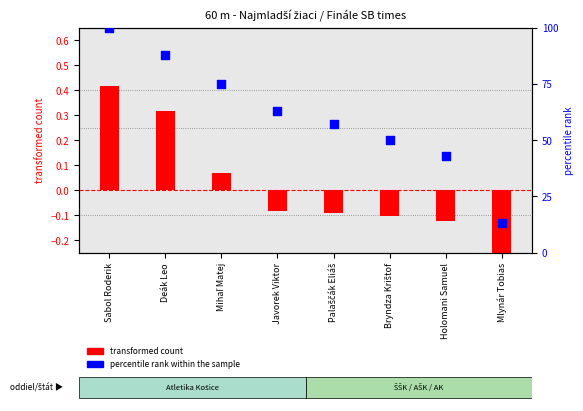

Is the value of percentile rank within the sample at Palaščák Eliáš greater than the value of transformed count at Holomani Samuel?

Yes